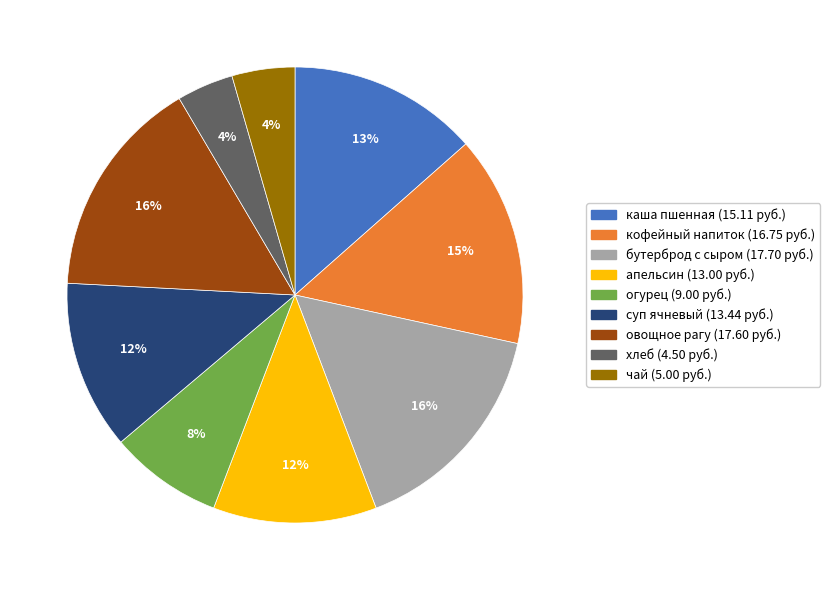

Is the sum of чай and бутерброд с сыром greater than half?

No